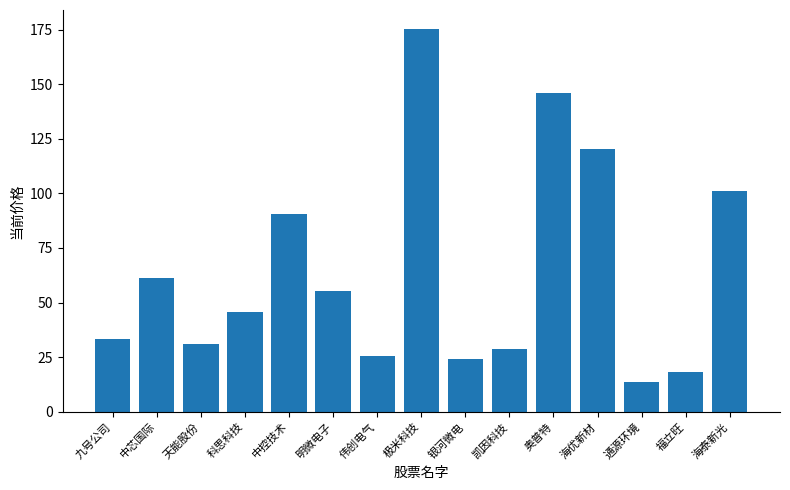

Is it true that the value at 凯因科技 is 11.9?

False